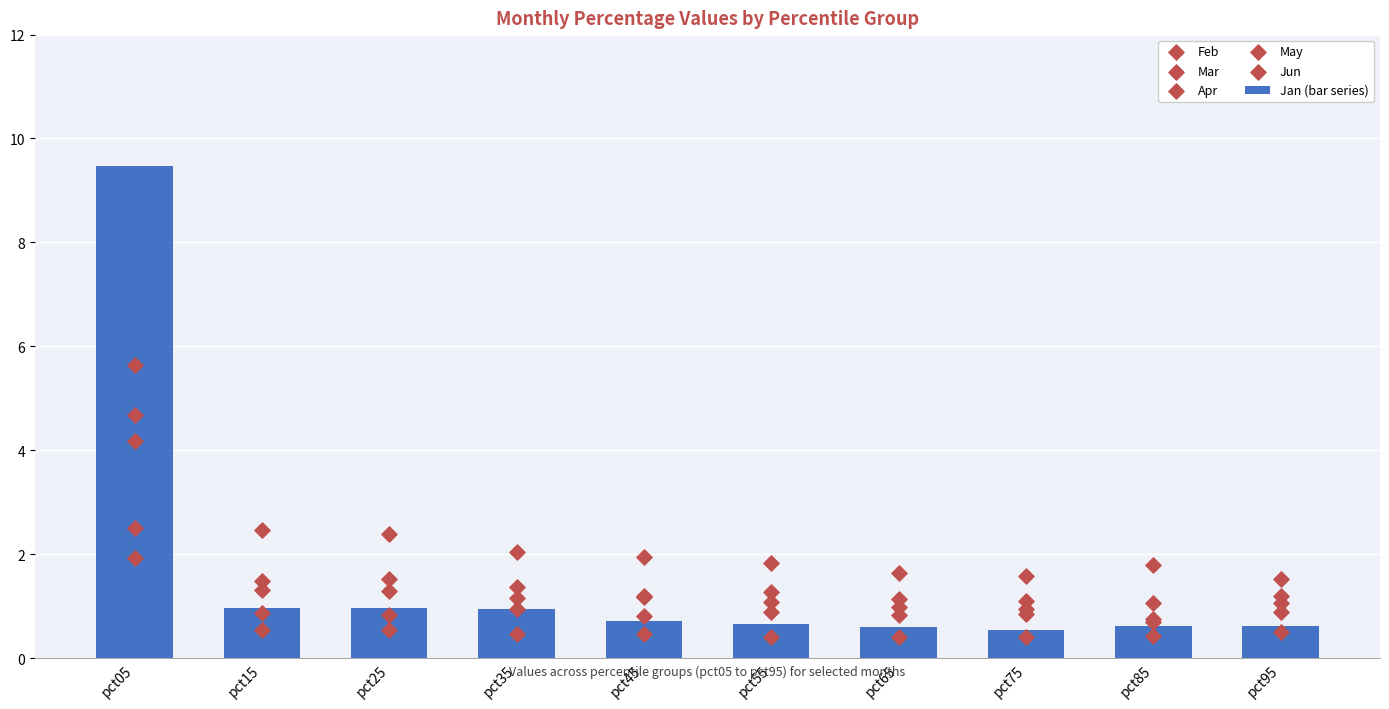

At which category is the sum across all series the highest?

pct05